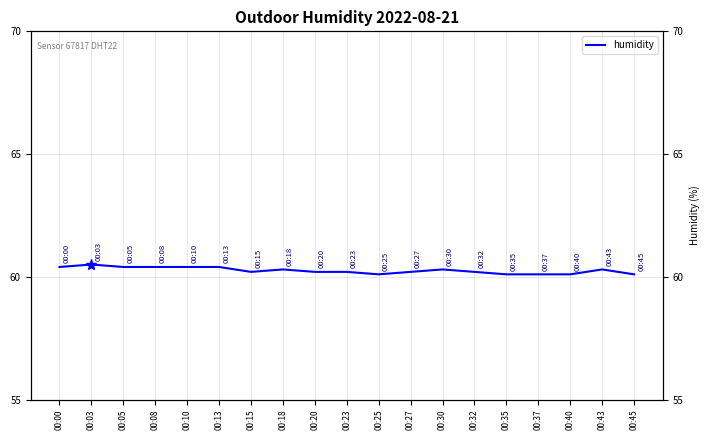

At which category does the chart reach its minimum across all series?

00:25